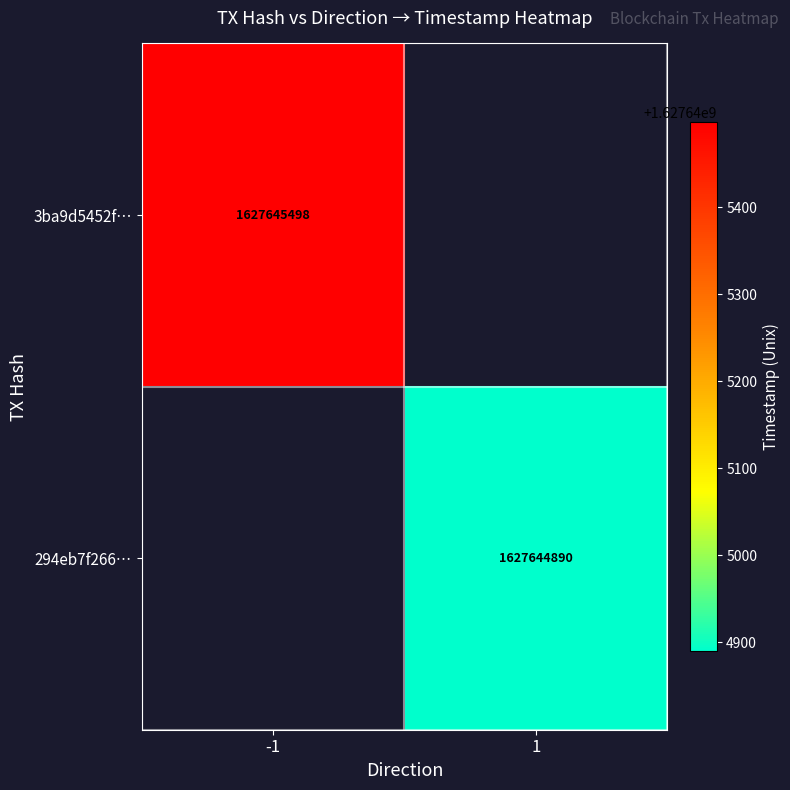

Rank the series at time_stamp from lowest to highest value.

294eb7f2666e63fa449b3c8bb4fbeec81c15a61, 3ba9d5452f41c29b6050f553146b059a8a26080